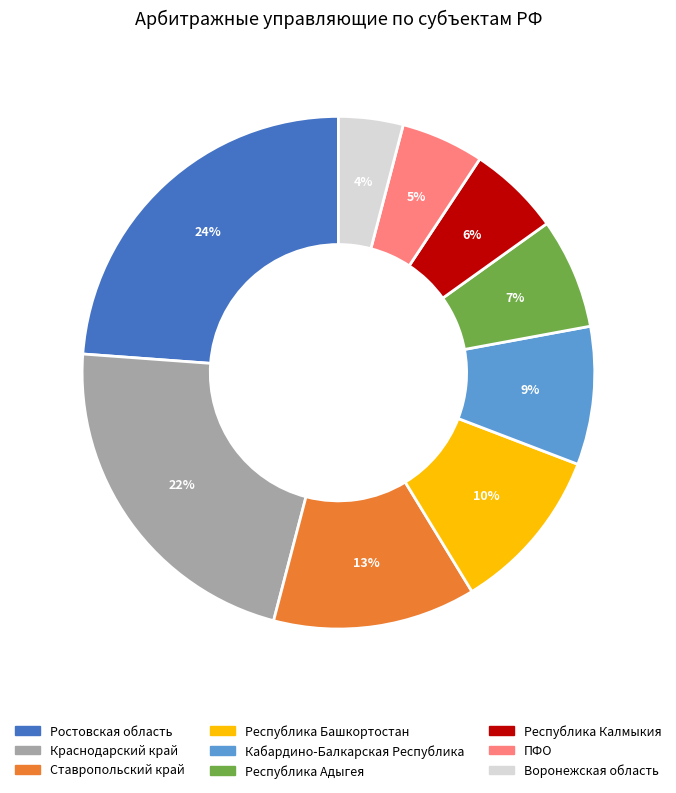

Which category has the smallest portion of the pie?

Воронежская область